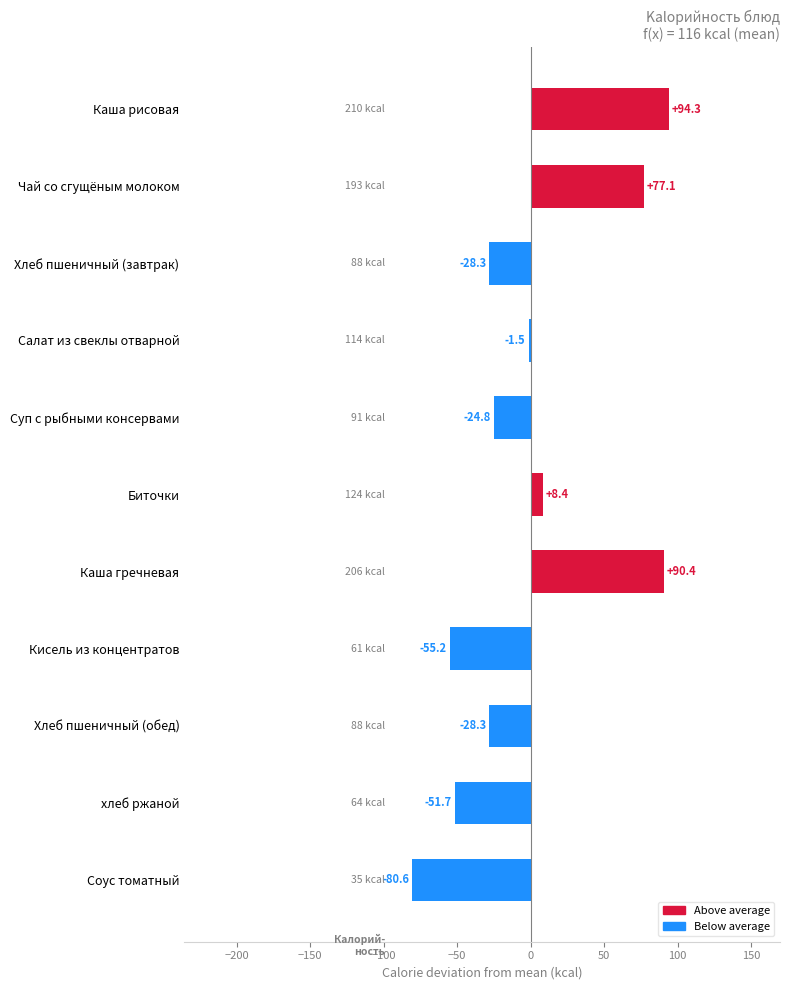

How many distinct data groups are displayed?

1